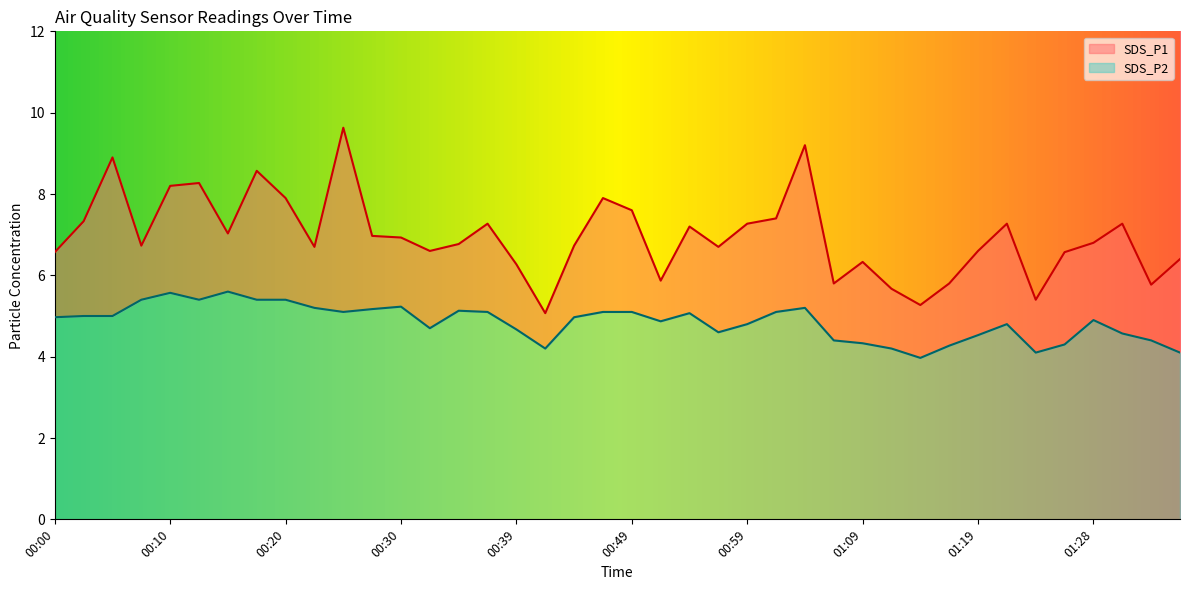

Reading right to left, transcribe all the data shown in this chart.

SDS_P1: 6.4	5.8	7.3	6.8	6.6	5.4	7.3	6.6	5.8	5.3	5.7	6.3	5.8	9.2	7.4	7.3	6.7	7.2	5.9	7.6	7.9	6.7	5.1	6.3	7.3	6.8	6.6	6.9	7.0	9.6	6.7	7.9	8.6	7.0	8.3	8.2	6.7	8.9	7.3	6.6
SDS_P2: 4.1	4.4	4.6	4.9	4.3	4.1	4.8	4.5	4.3	4.0	4.2	4.3	4.4	5.2	5.1	4.8	4.6	5.1	4.9	5.1	5.1	5.0	4.2	4.7	5.1	5.1	4.7	5.2	5.2	5.1	5.2	5.4	5.4	5.6	5.4	5.6	5.4	5.0	5.0	5.0